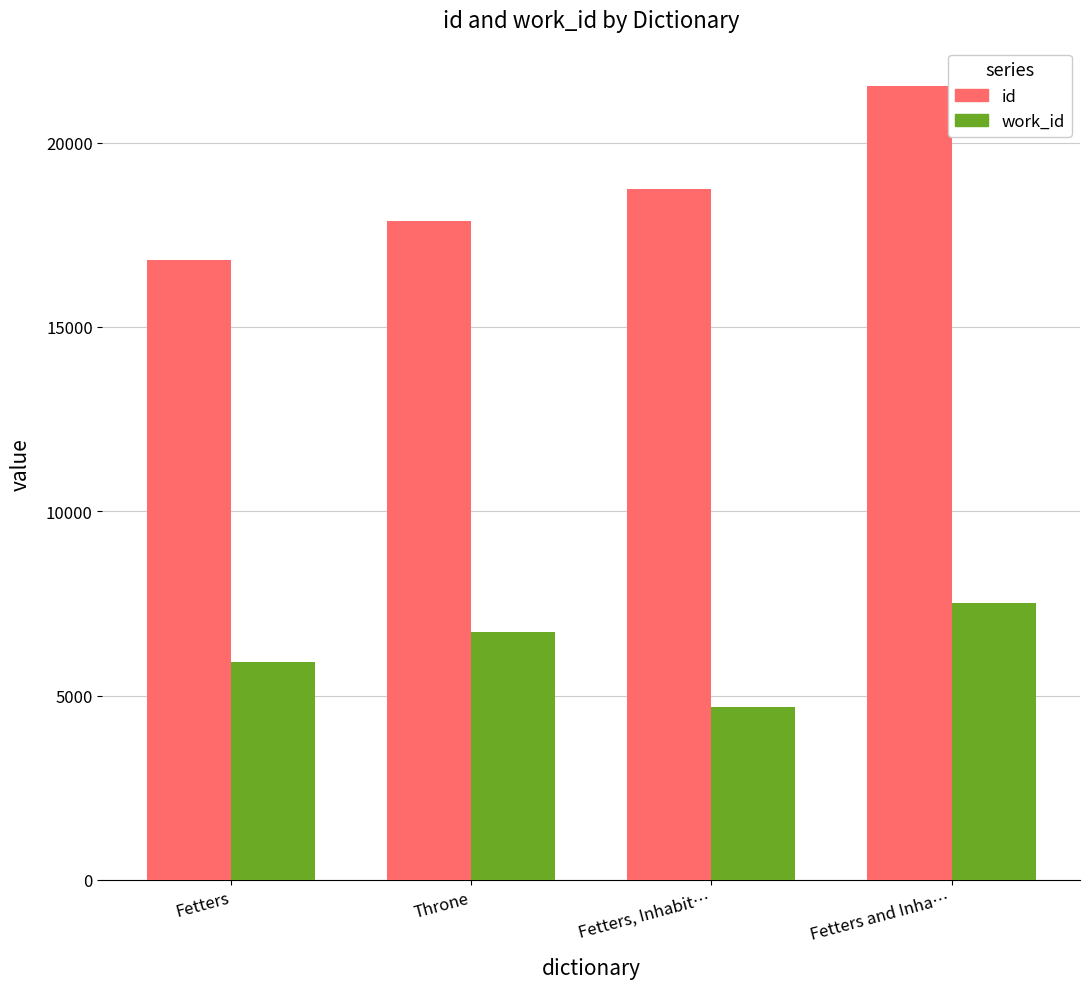

What are all the series names shown in the legend?

id, work_id